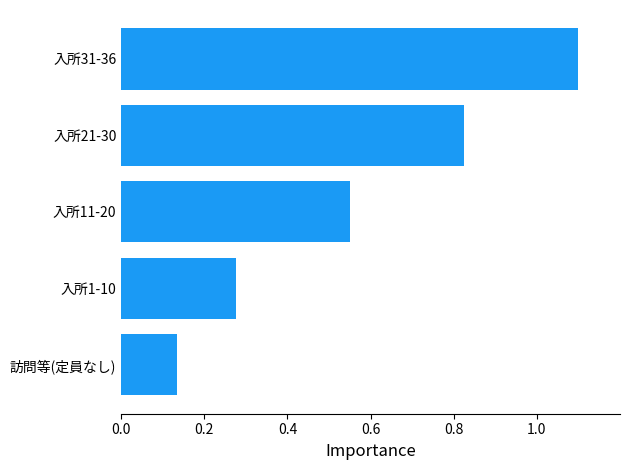

Between 訪問等(定員なし) and 入所11-20, which is larger?

入所11-20